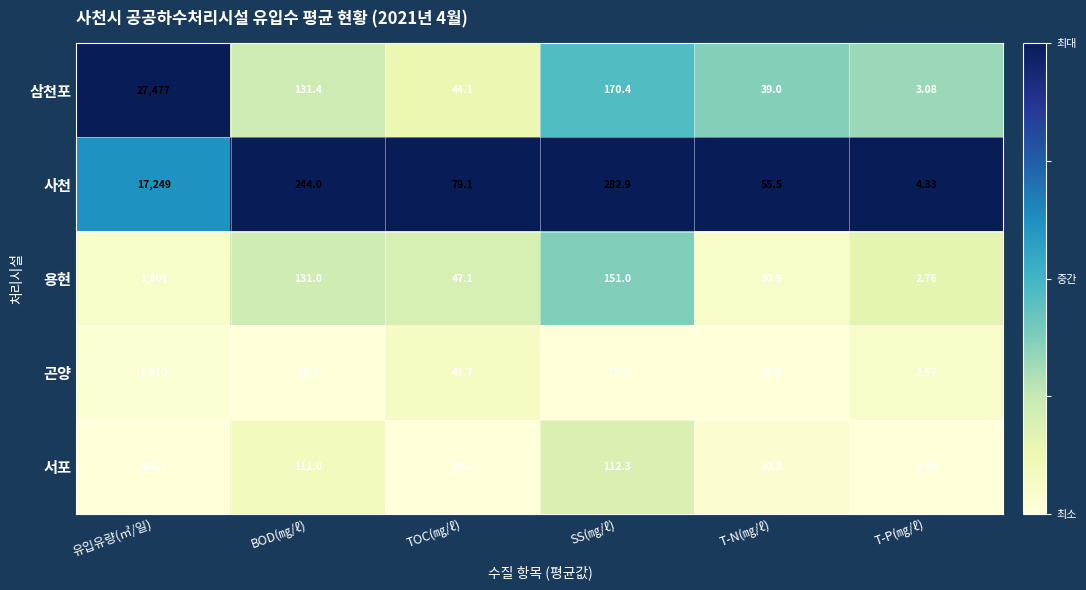

At which category is the sum across all series the highest?

유입유량(㎥/일)